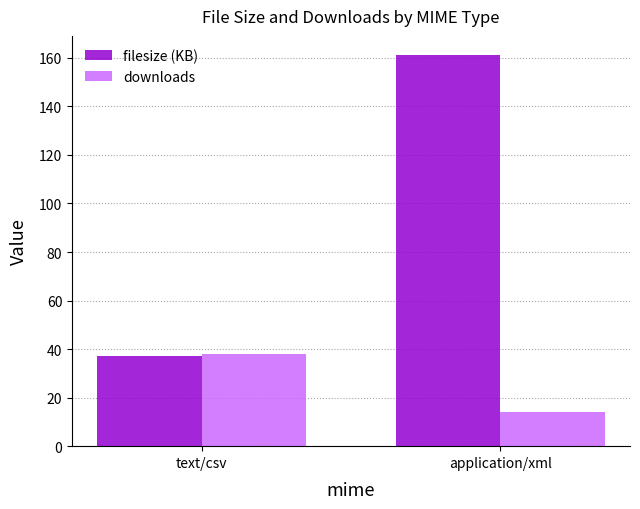

What is the difference between the highest and lowest values at text/csv?

1.1